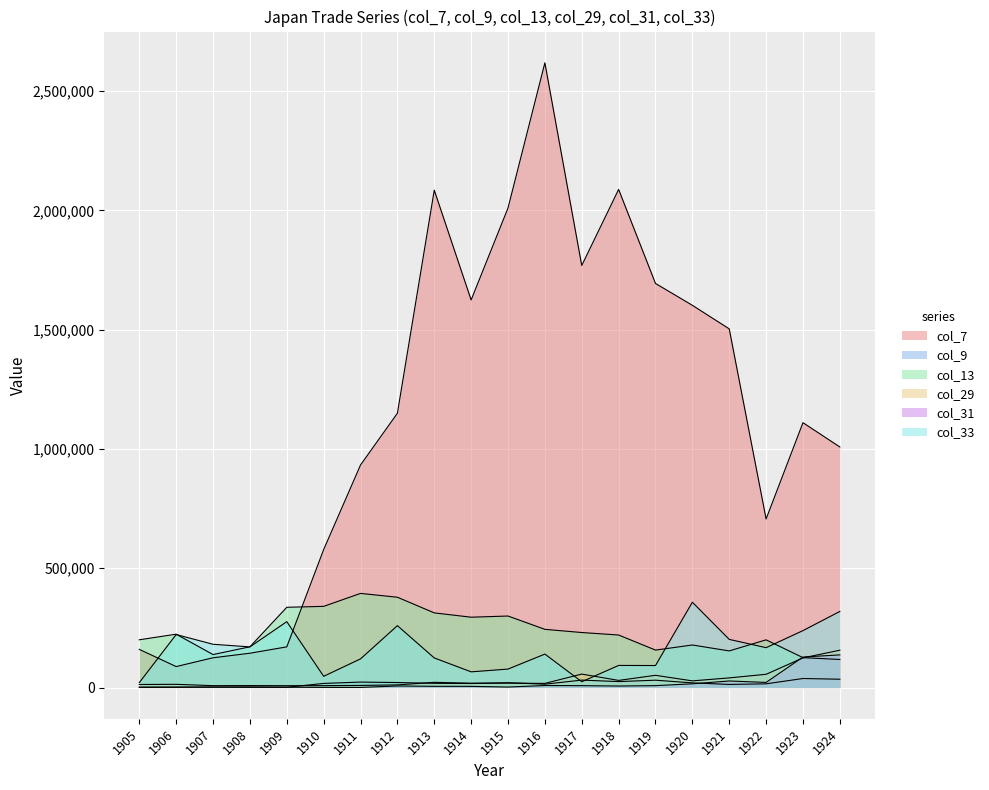

What is the value of the col_29 point at the 13th from the left?

56539